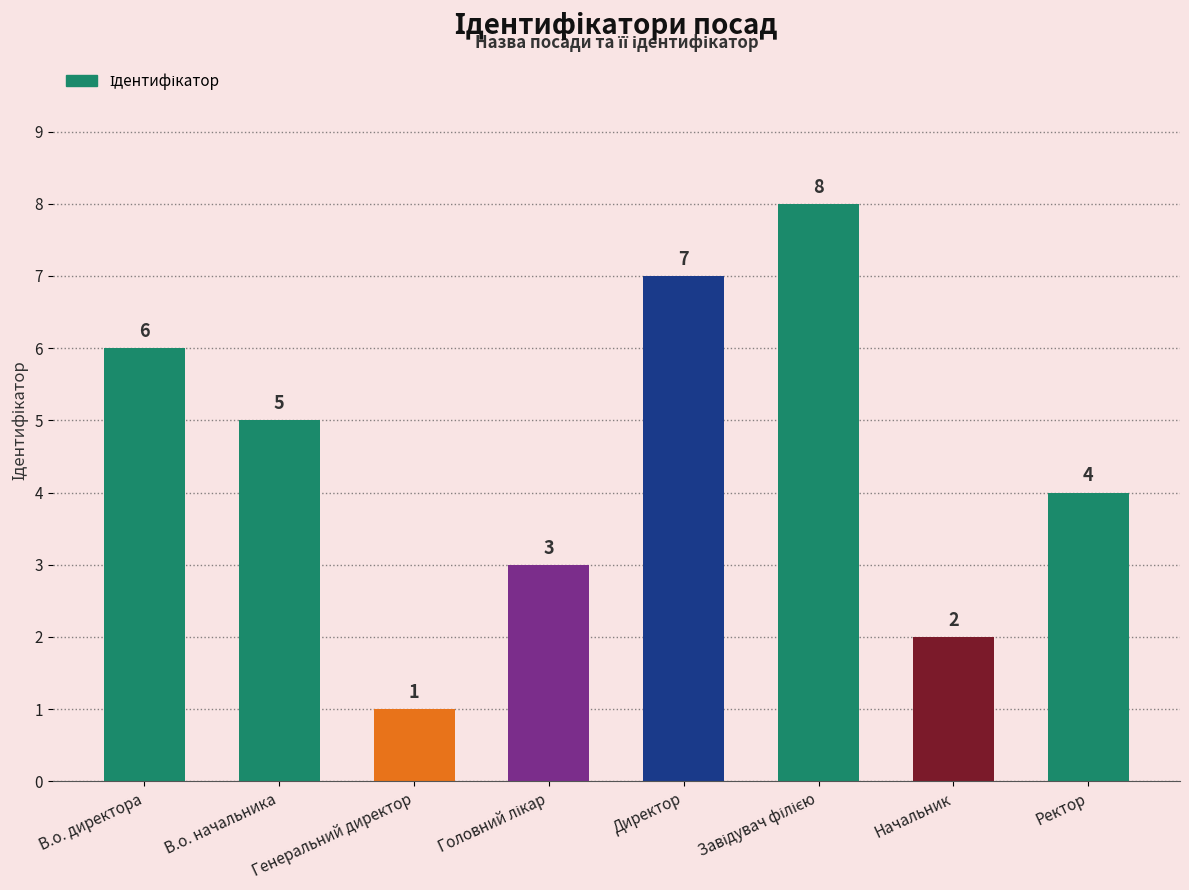

True or false: the data shows 9 at В.о. директора.

False